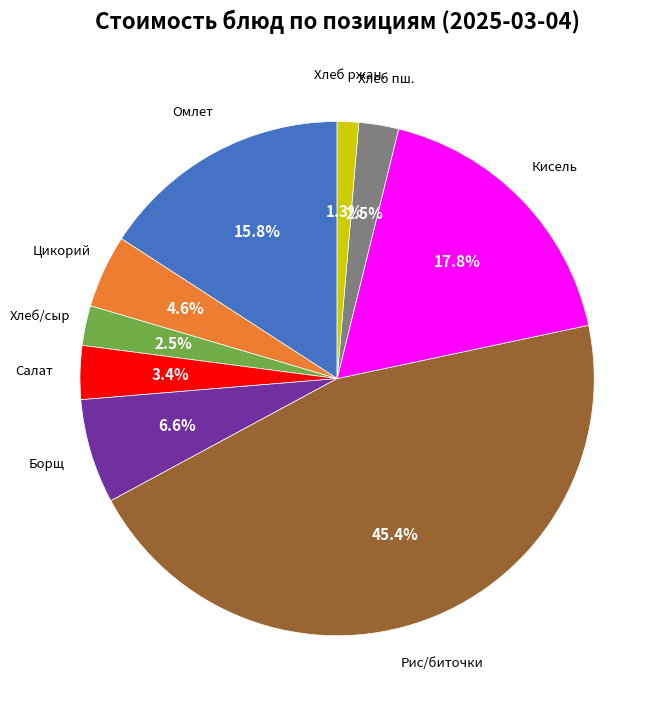

Is there any slice that represents more than half of the pie?

No